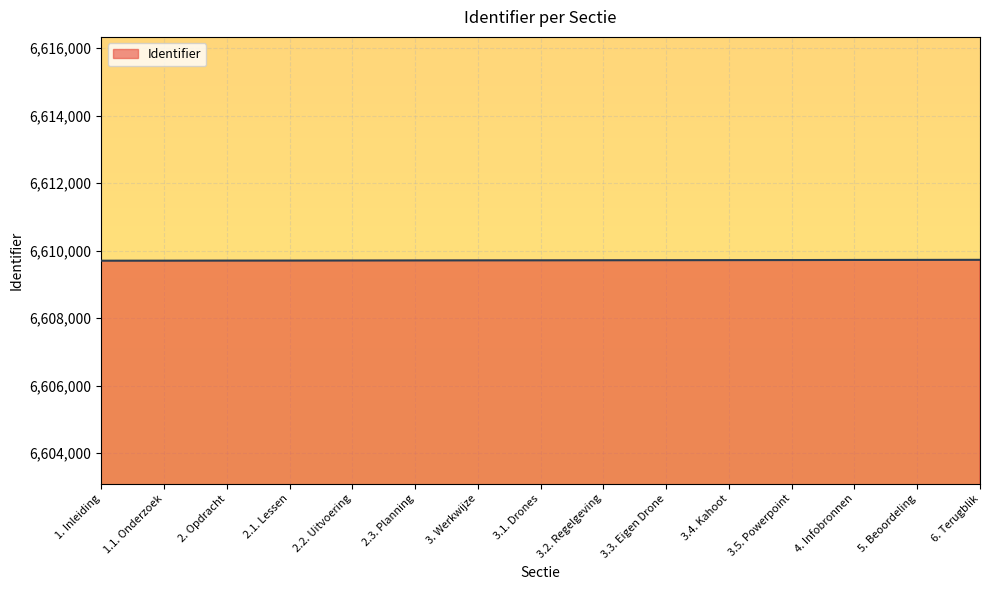

How many categories are shown in the chart?

15